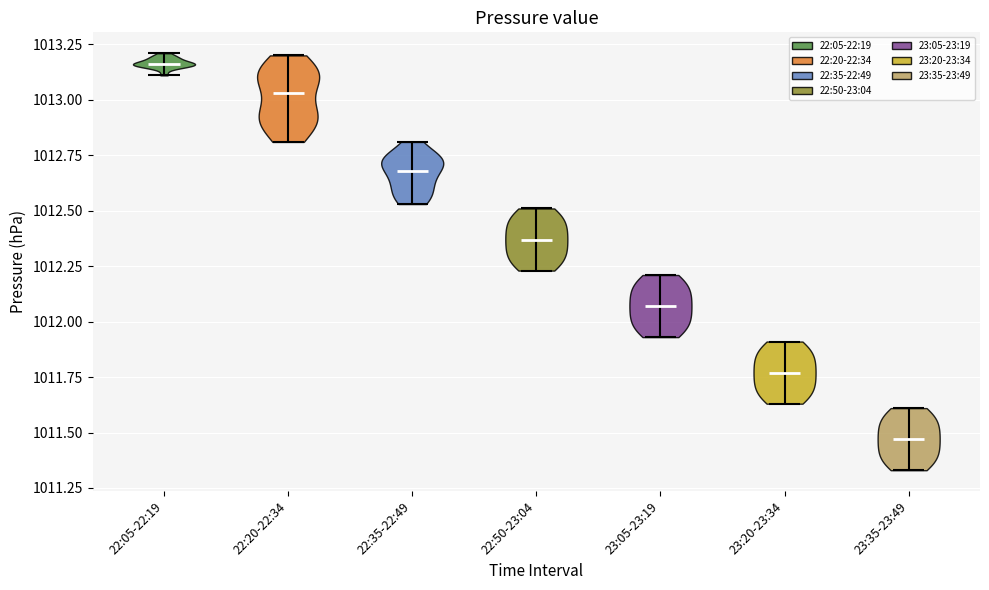

Reading left to right, read every violin against the y-axis: where its median line is, and the lowest and highest points it reaches. The values are not printed on the chart, so give them approximately, as read against the axis.

22:05-22:19: median line 1013.15, lowest point 1013.10, highest point 1013.20
22:20-22:34: median line 1013.05, lowest point 1012.80, highest point 1013.20
22:35-22:49: median line 1012.70, lowest point 1012.55, highest point 1012.80
22:50-23:04: median line 1012.35, lowest point 1012.25, highest point 1012.50
23:05-23:19: median line 1012.05, lowest point 1011.95, highest point 1012.20
23:20-23:34: median line 1011.75, lowest point 1011.65, highest point 1011.90
23:35-23:49: median line 1011.45, lowest point 1011.35, highest point 1011.60